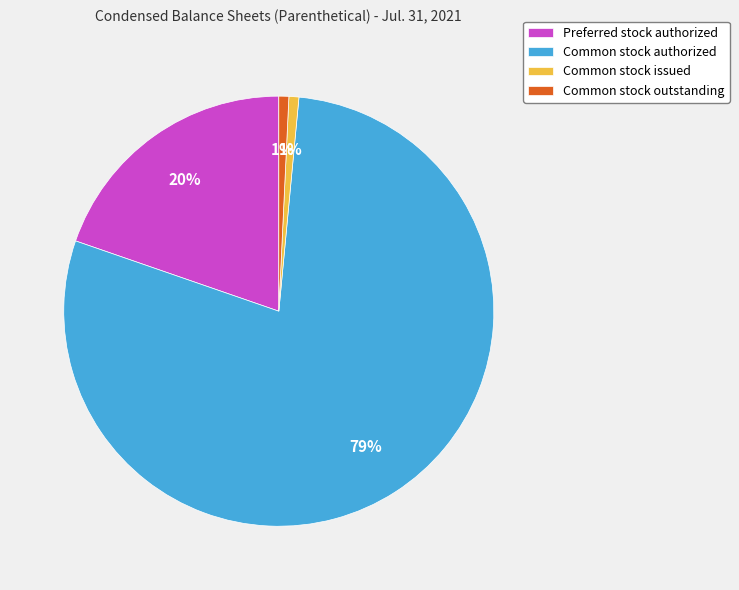

What is the largest slice in the pie chart?

Common stock authorized